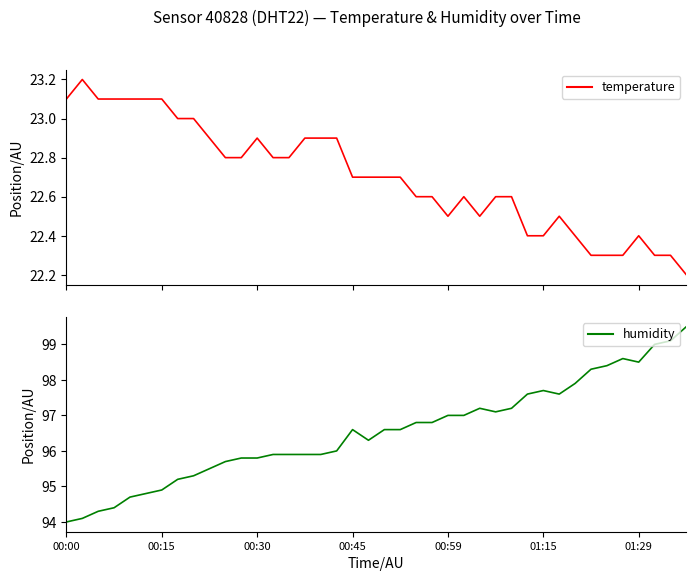

How many data points does each series have?

40